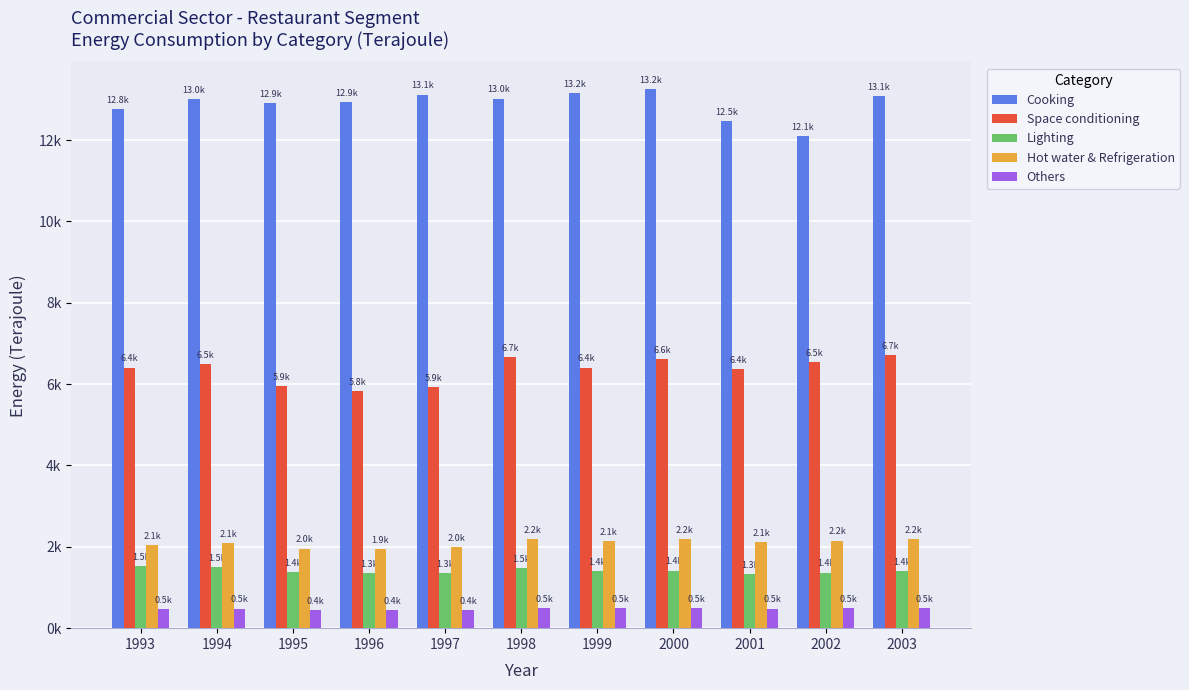

Are the bars horizontal?

No